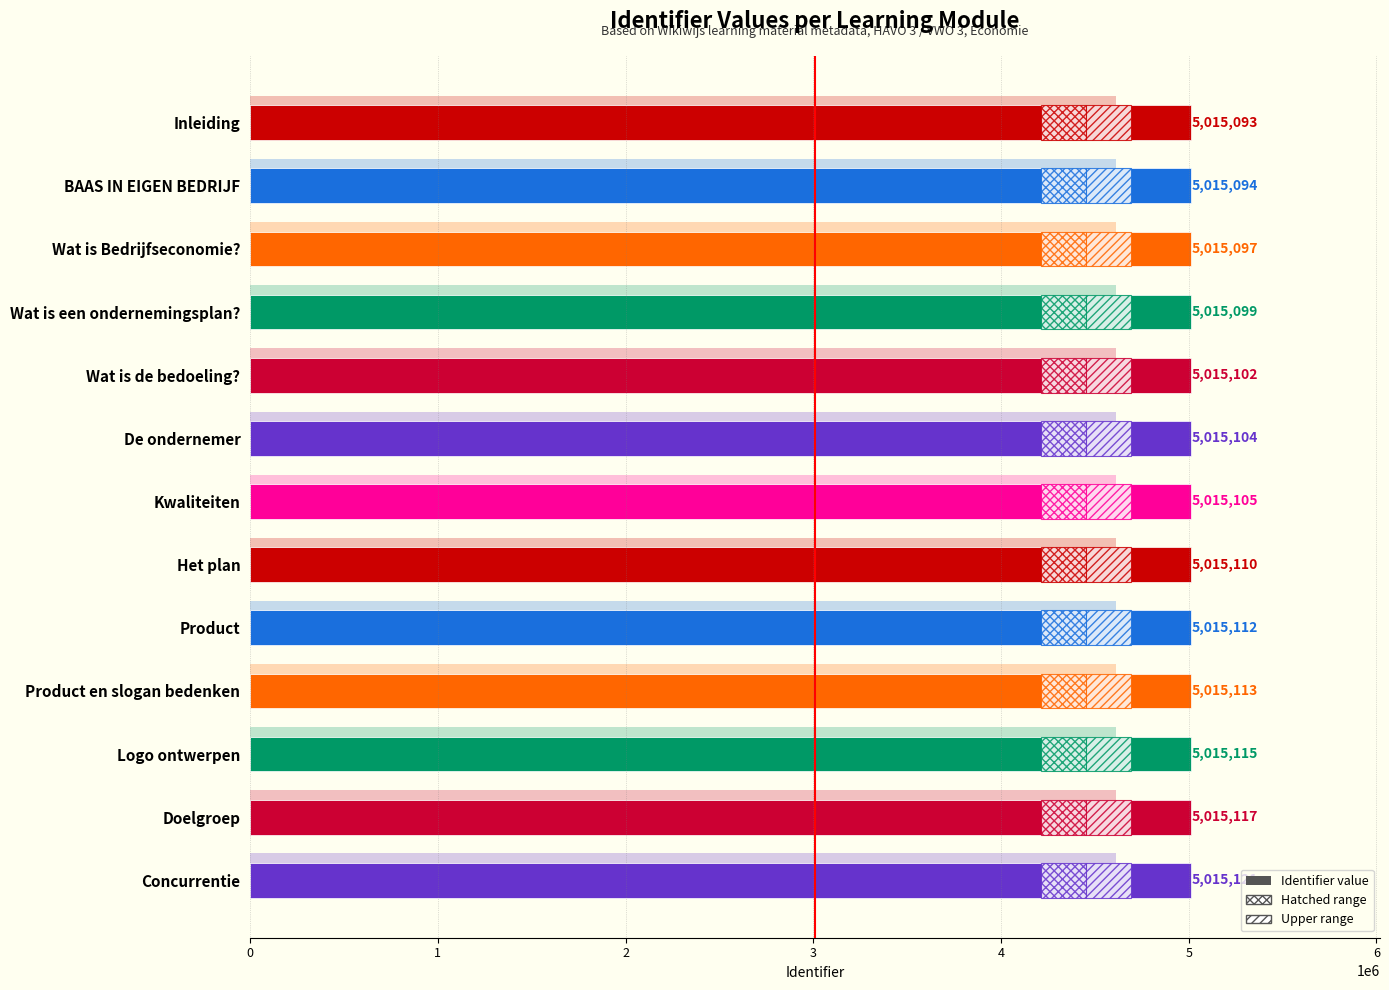

What is the value of the 3rd bar from the left?

5015097